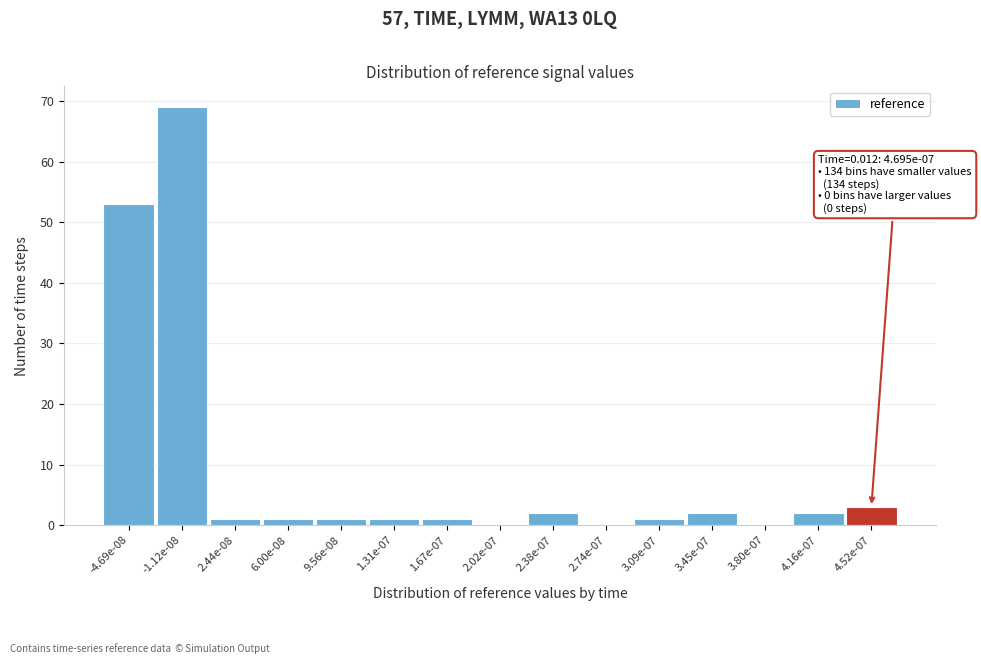

Reading left to right, transcribe all the data shown in this chart.

-4.69e-08=53	-1.12e-08=69	2.44e-08=1	6.00e-08=1	9.56e-08=1	1.31e-07=1	1.67e-07=1	2.02e-07=0	2.38e-07=2	2.74e-07=0	3.09e-07=1	3.45e-07=2	3.80e-07=0	4.16e-07=2	4.52e-07=3